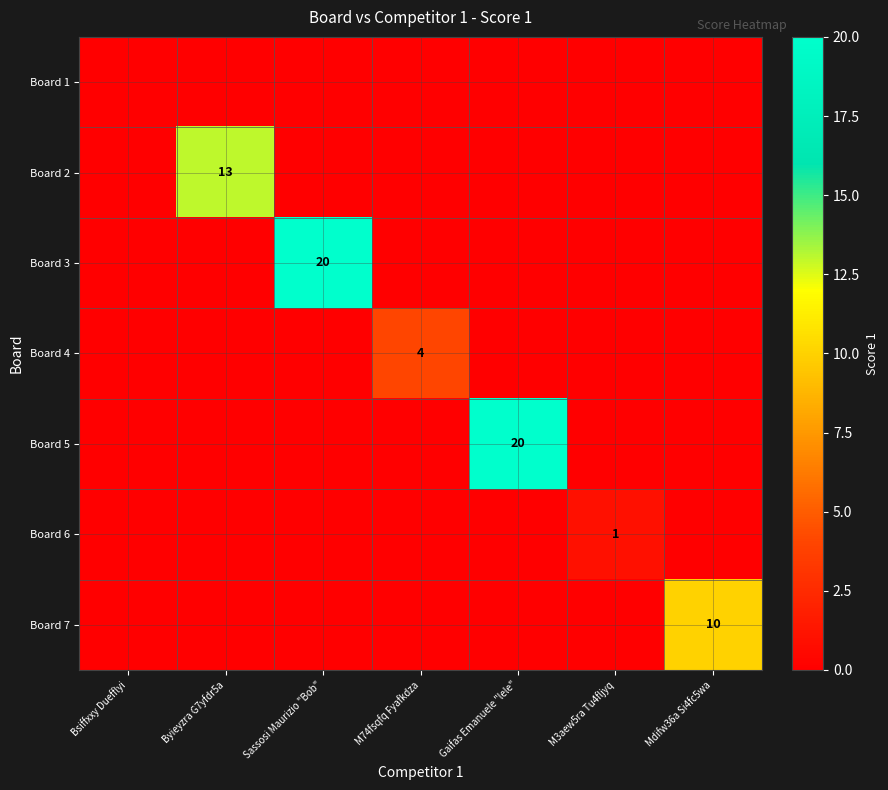

Is it true that Board 2 equals 19 at Byieyzra G7yfdr5a?

False